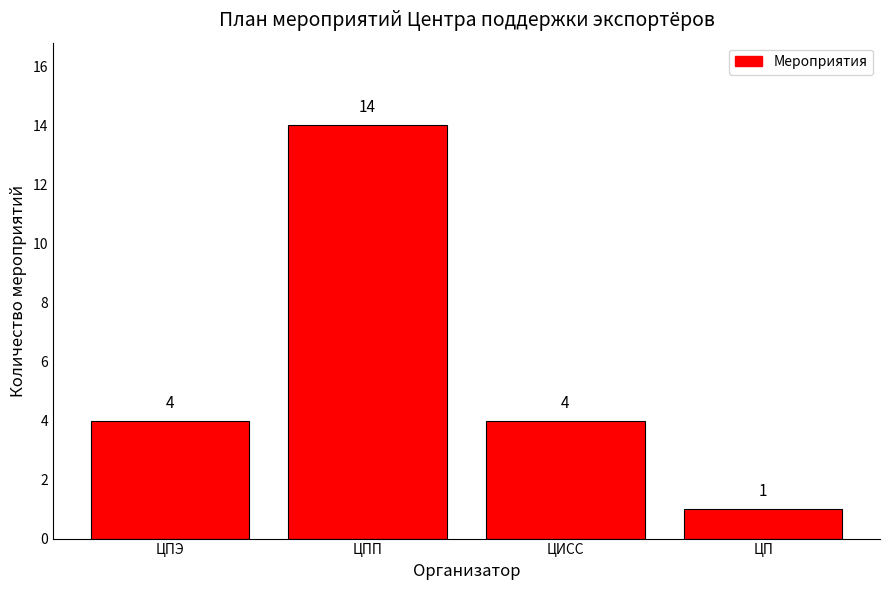

What is the difference between the values at ЦП and ЦПЭ?

3